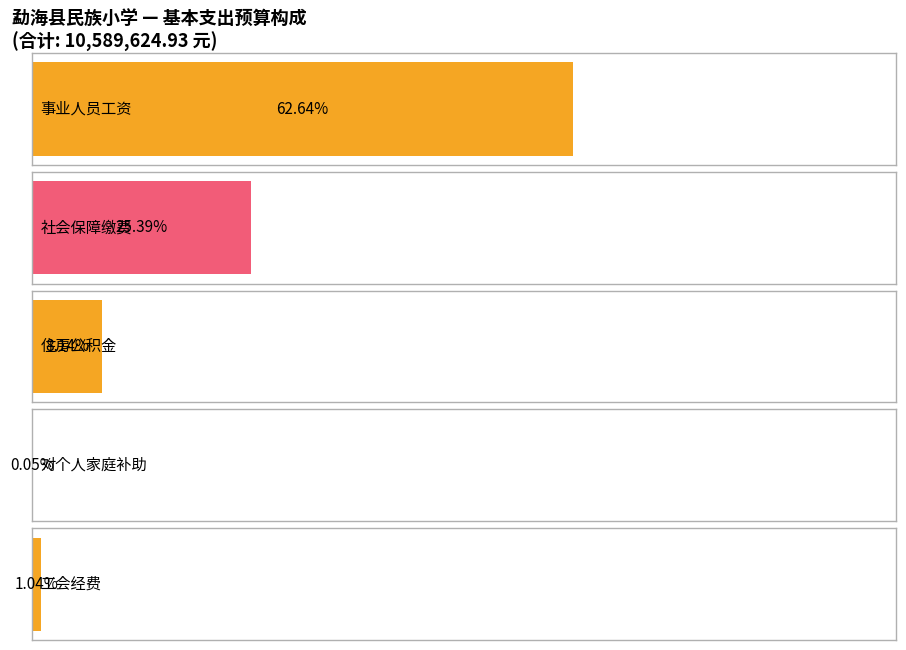

At how many categories does at least one series exceed 2290568?

2